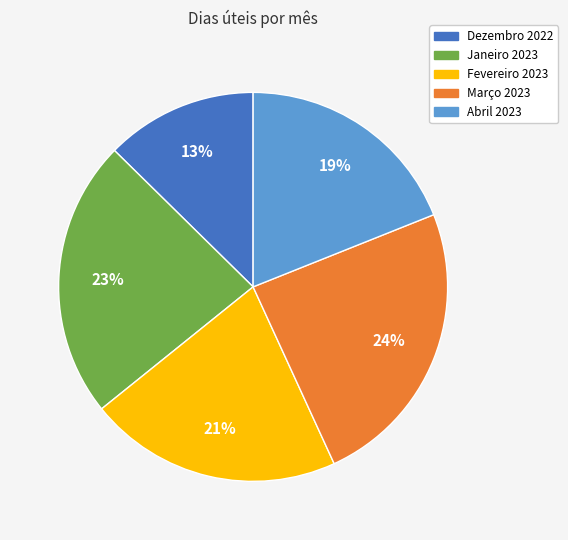

How many segments does this pie chart have?

5